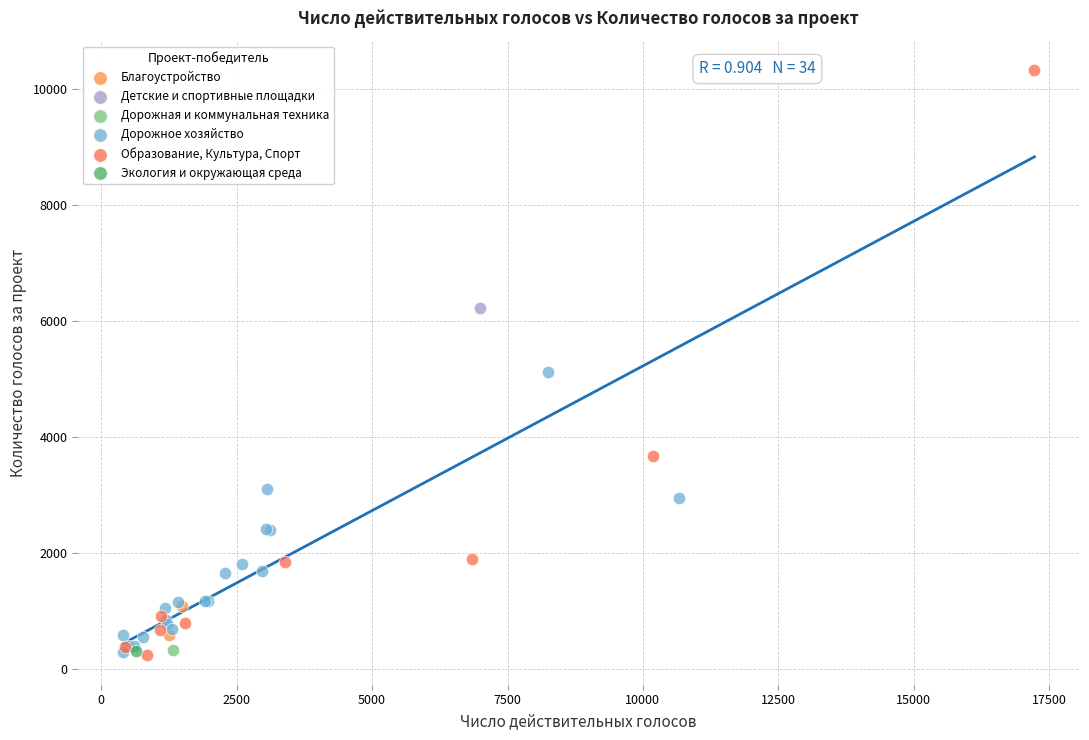

Which series contains the highest Y value?

Образование, Культура, Спорт